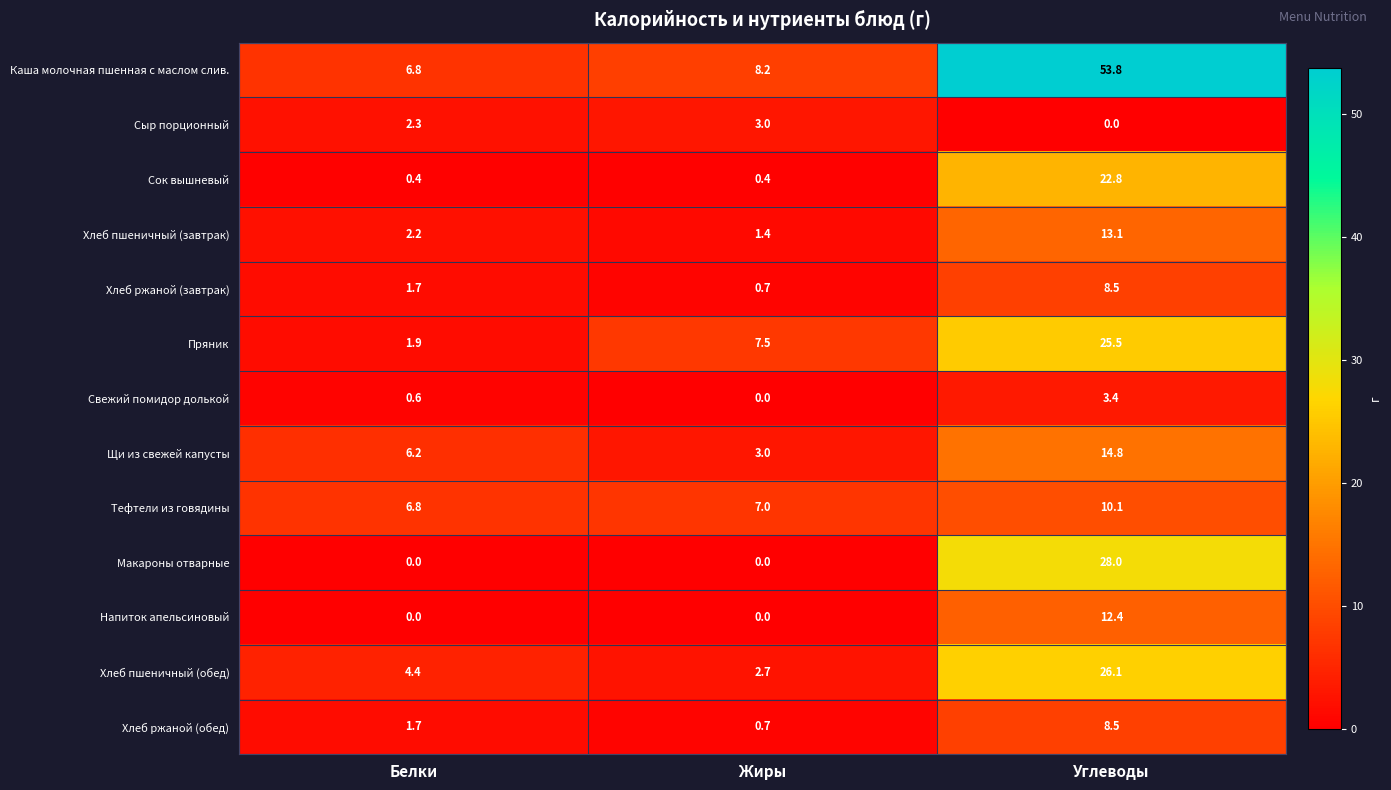

How many distinct data groups are displayed?

13